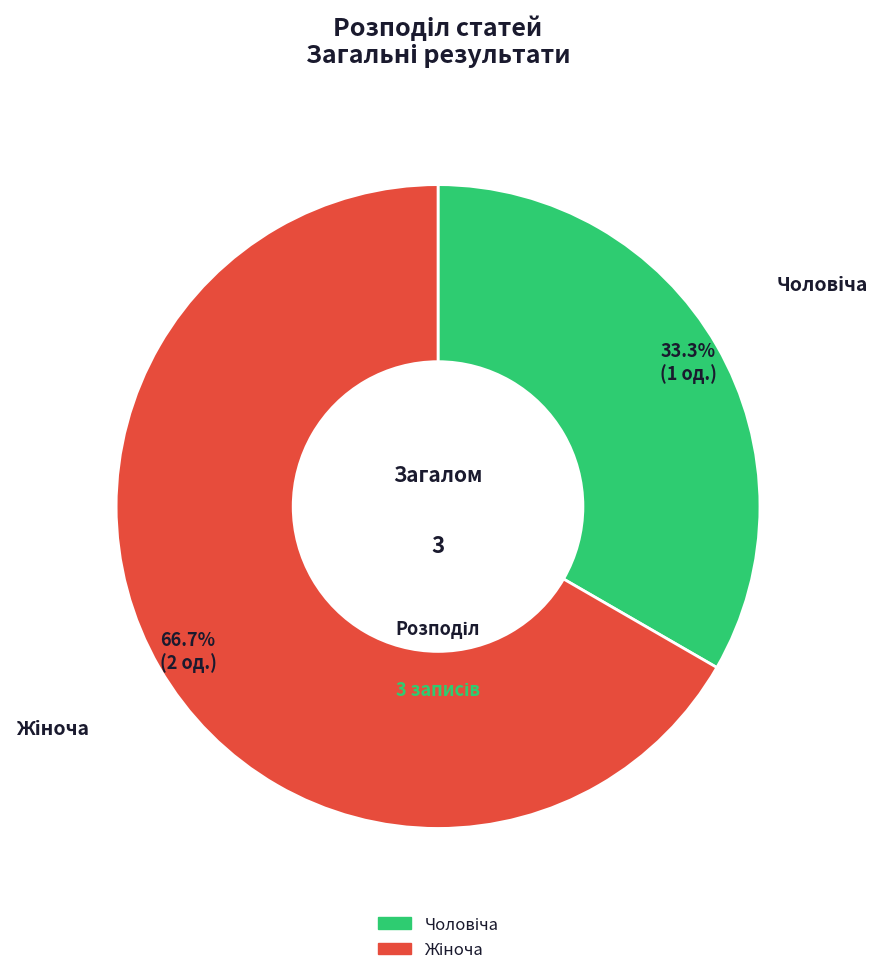

Does any single category account for the majority?

Yes